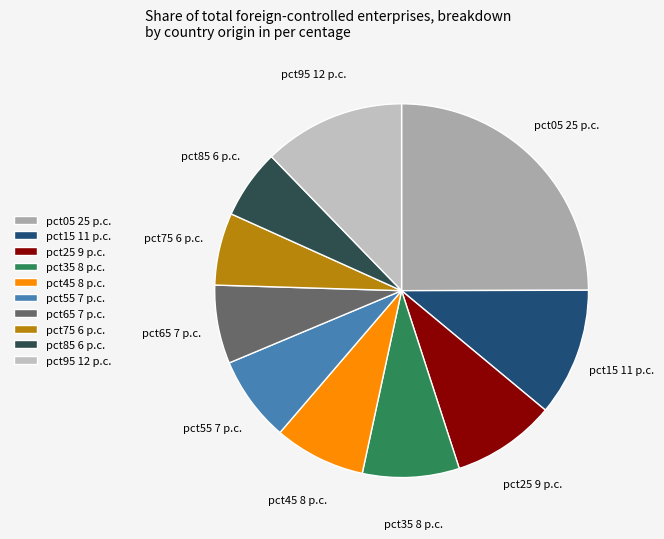

The pct65 slice represents 15% of the pie. True or false?

False